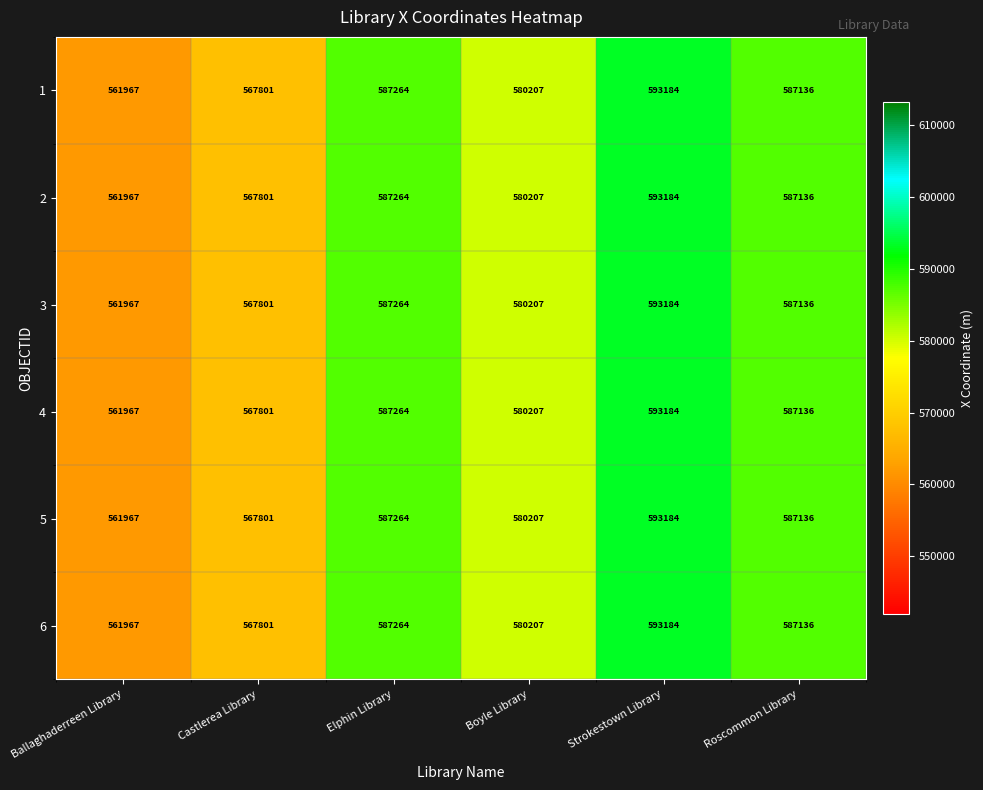

True or false: 6 has a value of 587264 at Elphin Library.

True